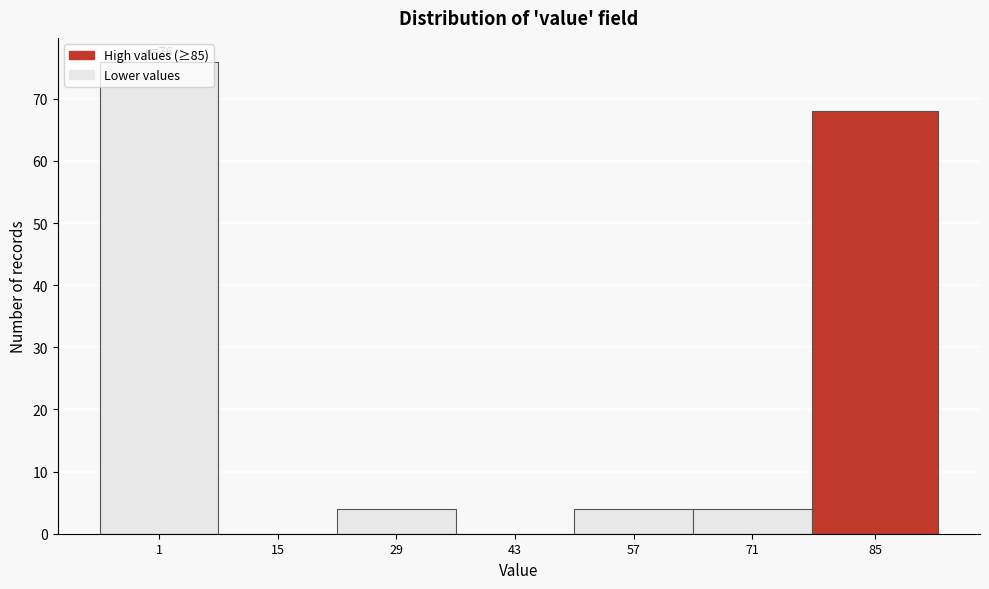

What is the greatest value displayed?

76